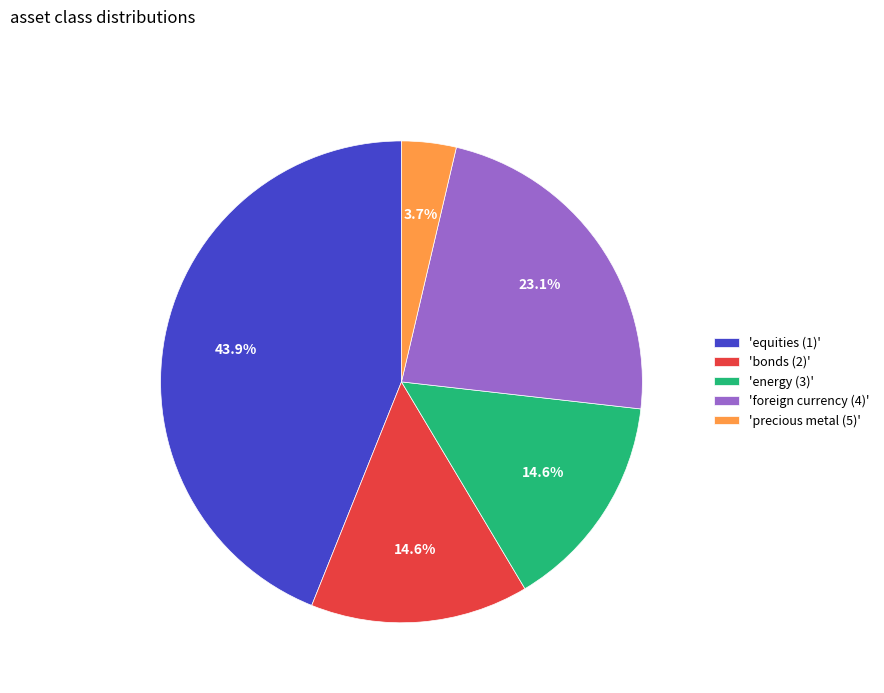

What portion of the pie excludes 'foreign currency (4)'?

76.9%